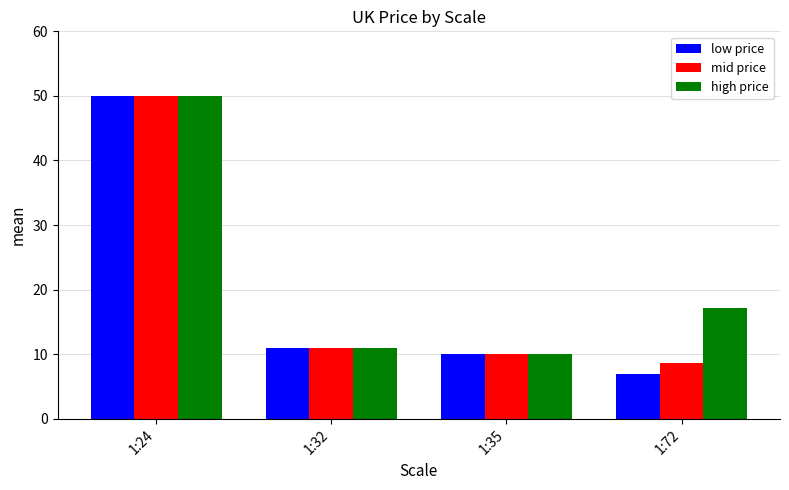

How many groups of bars are there?

4